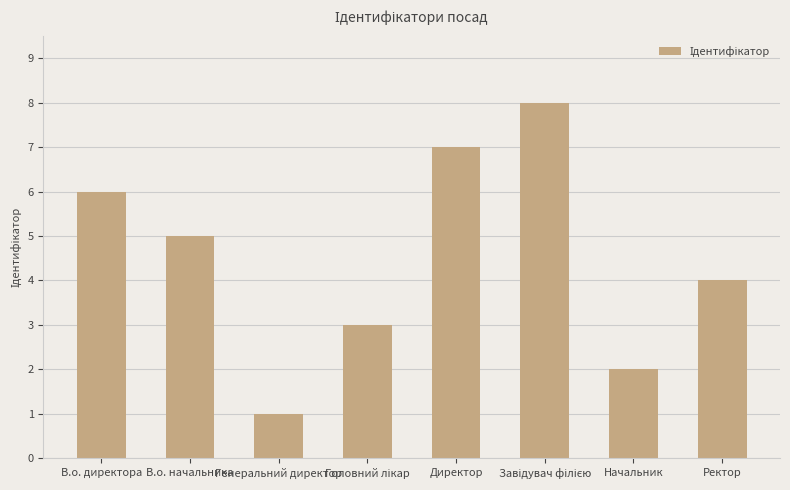

What is the label of the 1st bar from the right?

Ректор